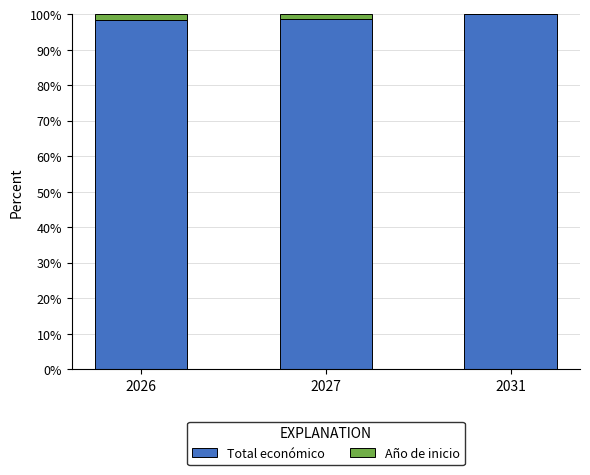

True or false: Total económico has a value of 68.9 at 2027.

False